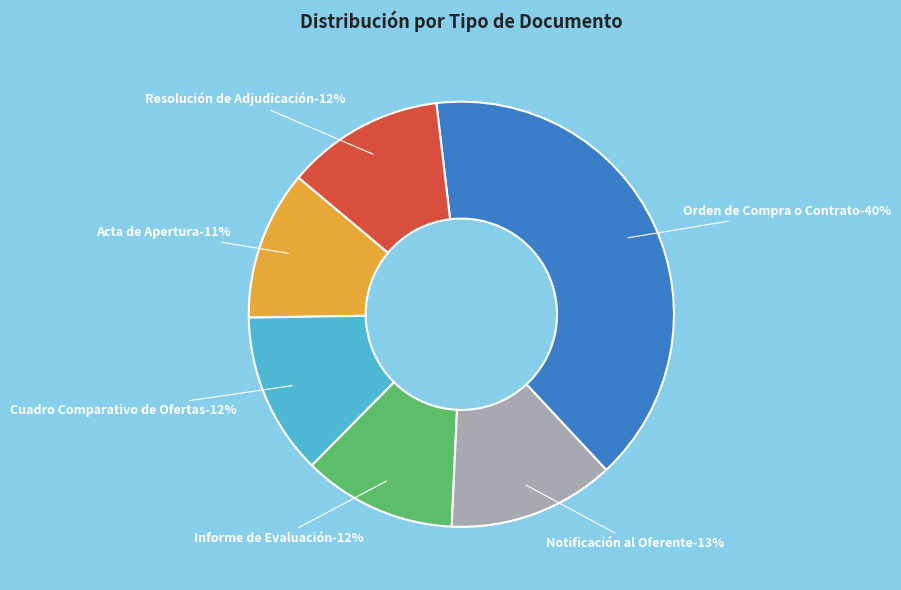

To the nearest percent, what percentage of the pie is Cuadro Comparativo de Ofertas?

12%